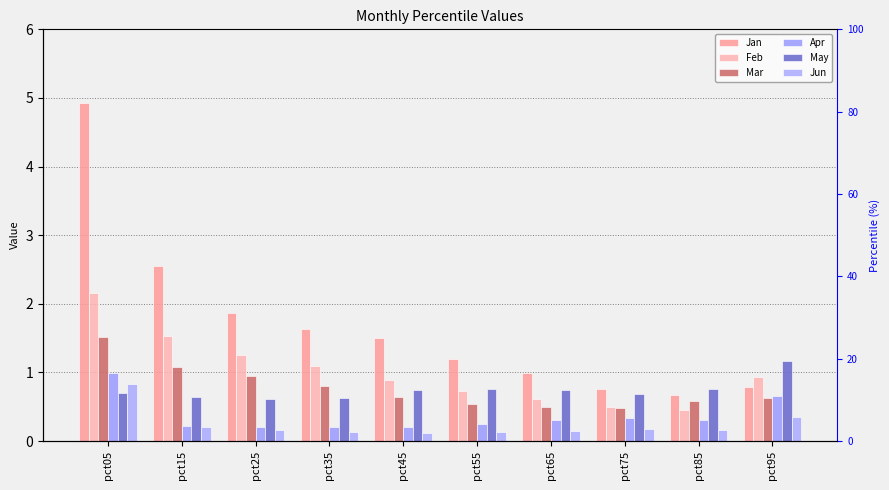

What is the difference between the second highest and minimum values in the Apr series?

0.5